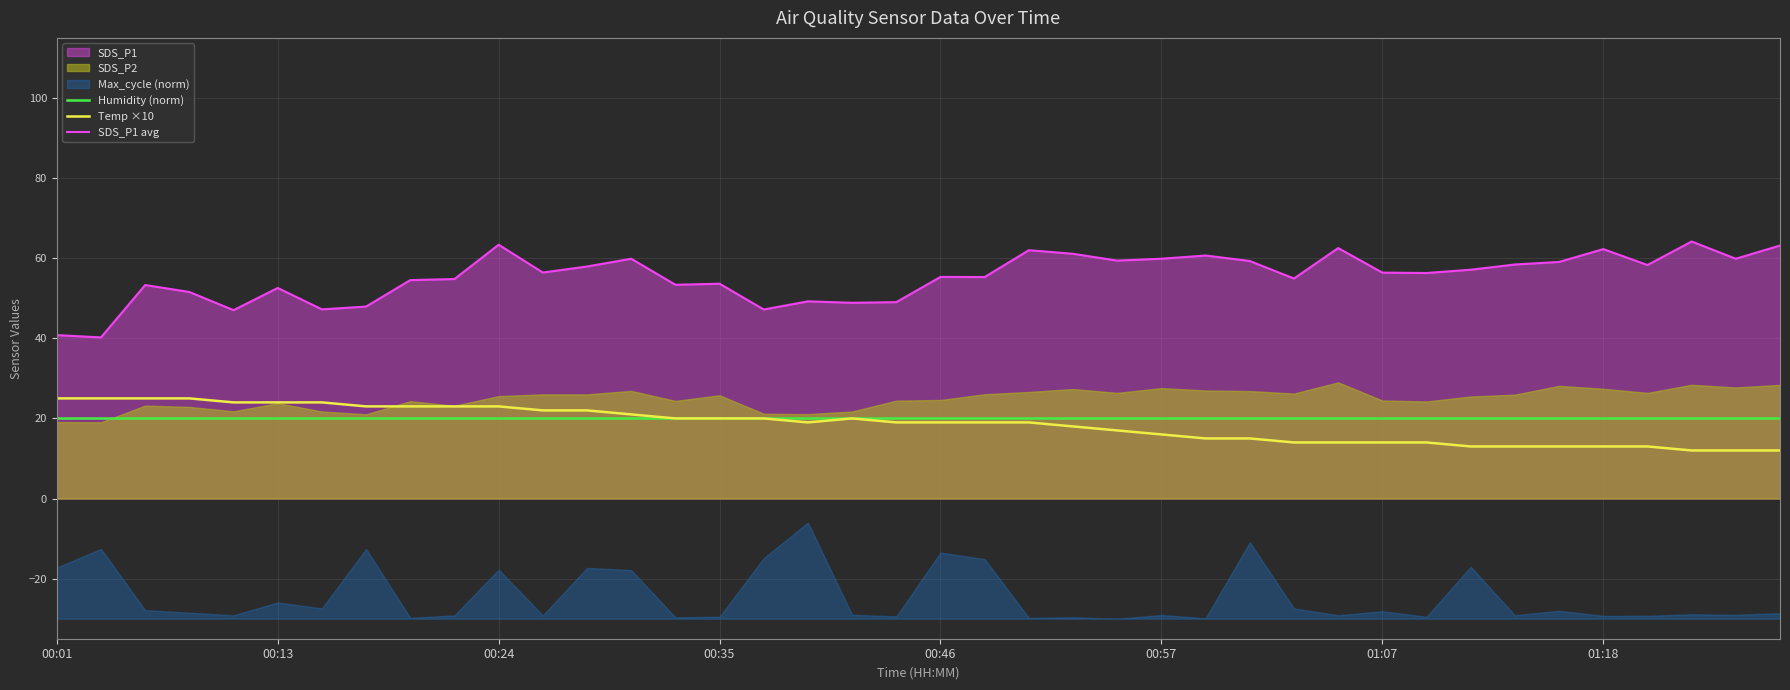

True or false: Humidity (norm) and Temp ×10 intersect in this chart.

False